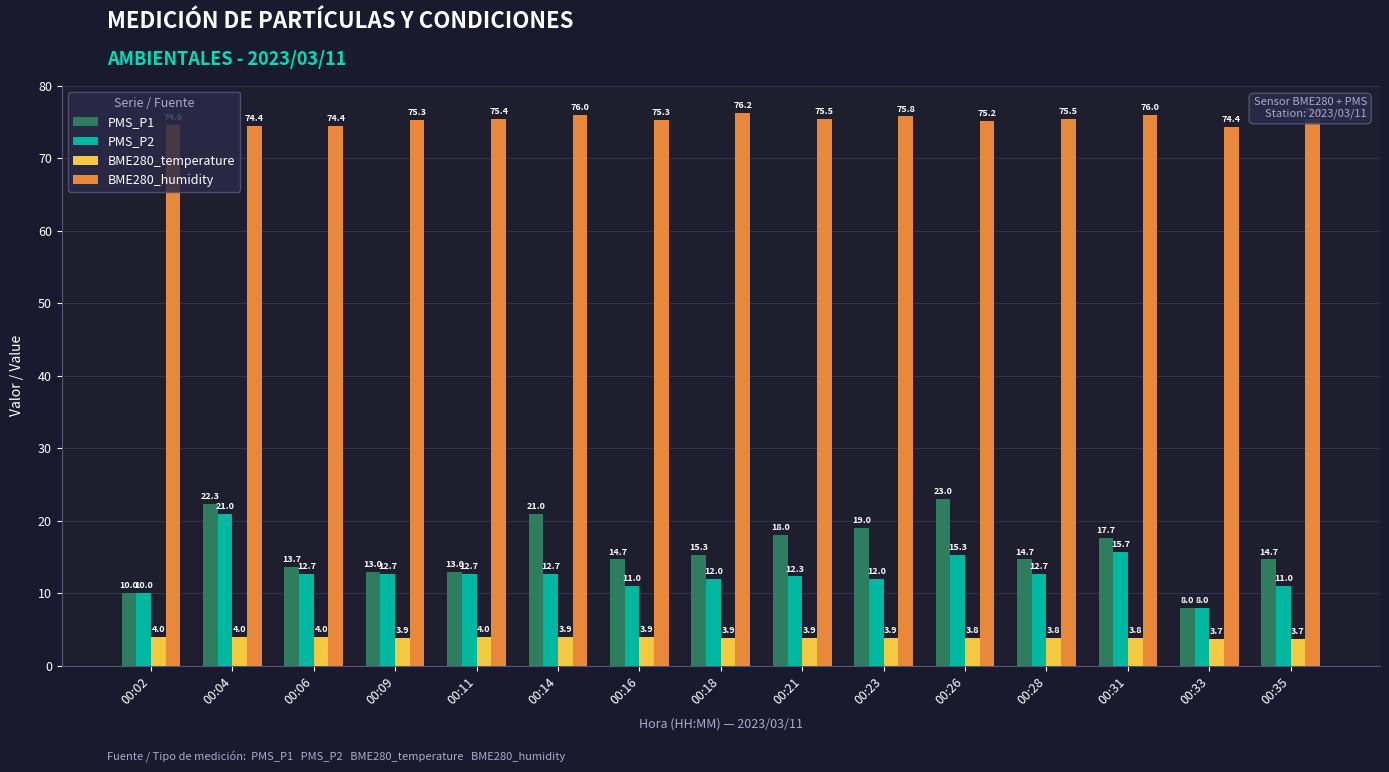

What is the difference between the highest and lowest values at 00:23?

71.9